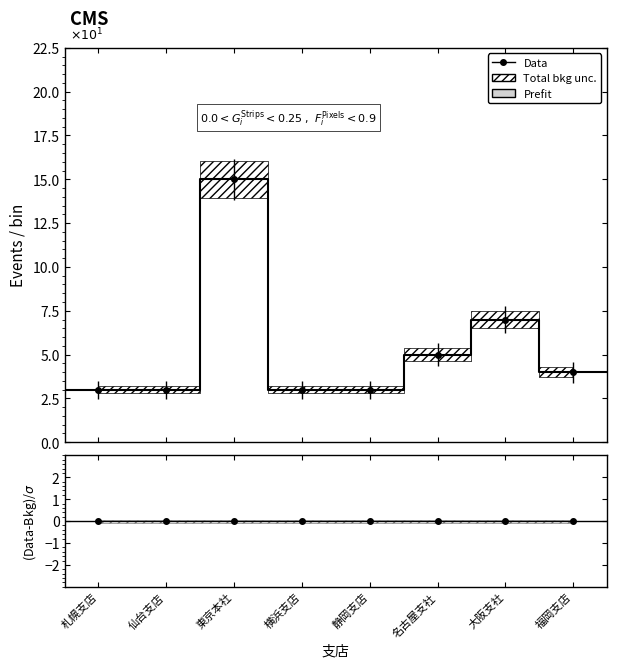

Does the chart have visible grid lines?

No